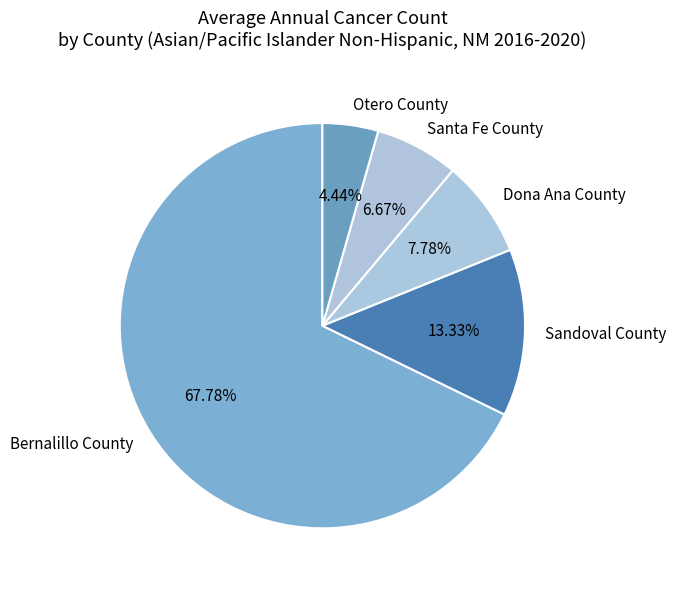

True or false: Otero County accounts for 4% of the total.

True